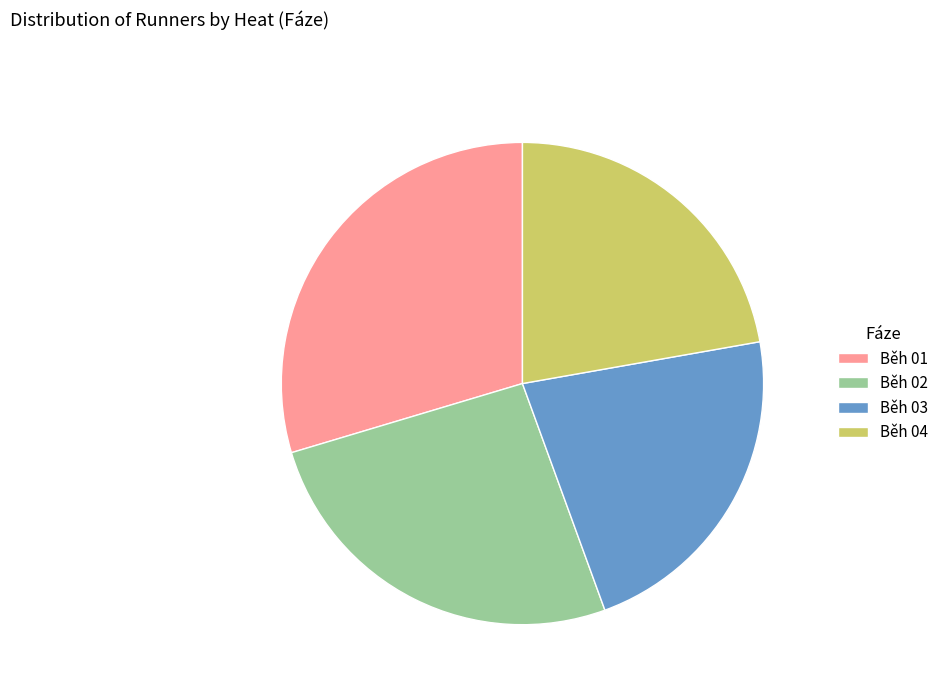

True or false: Běh 03 accounts for 33% of the total.

False